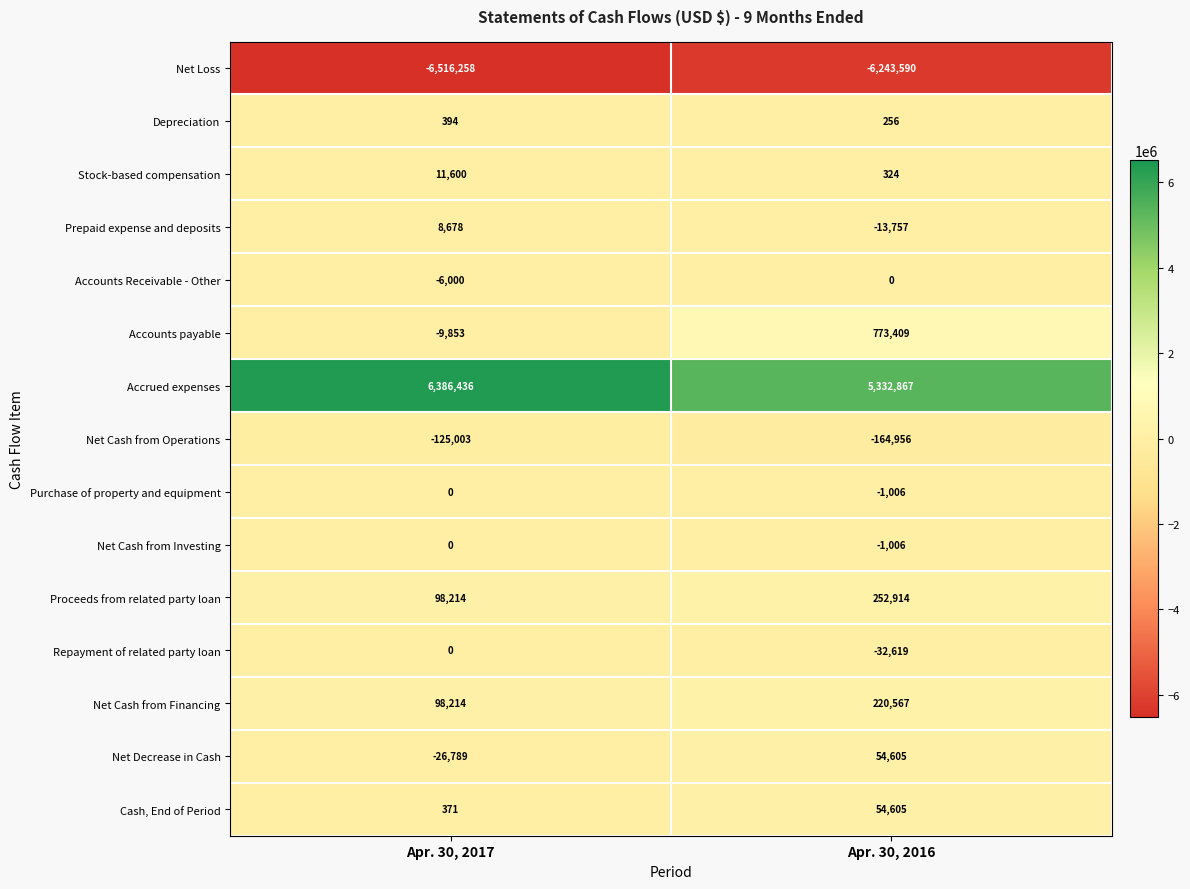

What is the lowest value of the Net Cash from Operations series?

-164956